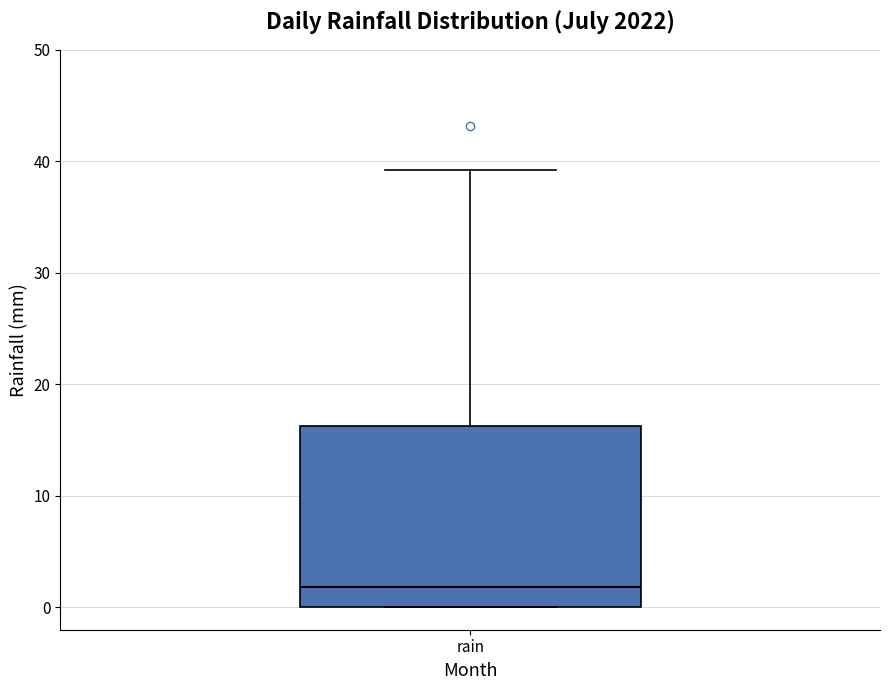

Read this box plot against the y-axis: the position of the median line, the range covered by the box, and the ends of both whiskers. The values are not printed on the chart, so give them approximately, as read against the axis.

median 2, box 0 to 16, whiskers 0 to 39